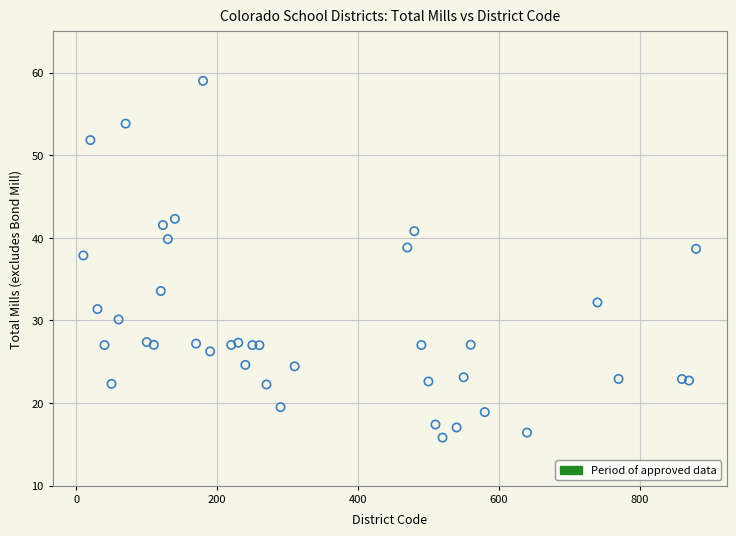

What is the range of Y values (max minus min)?

43.2